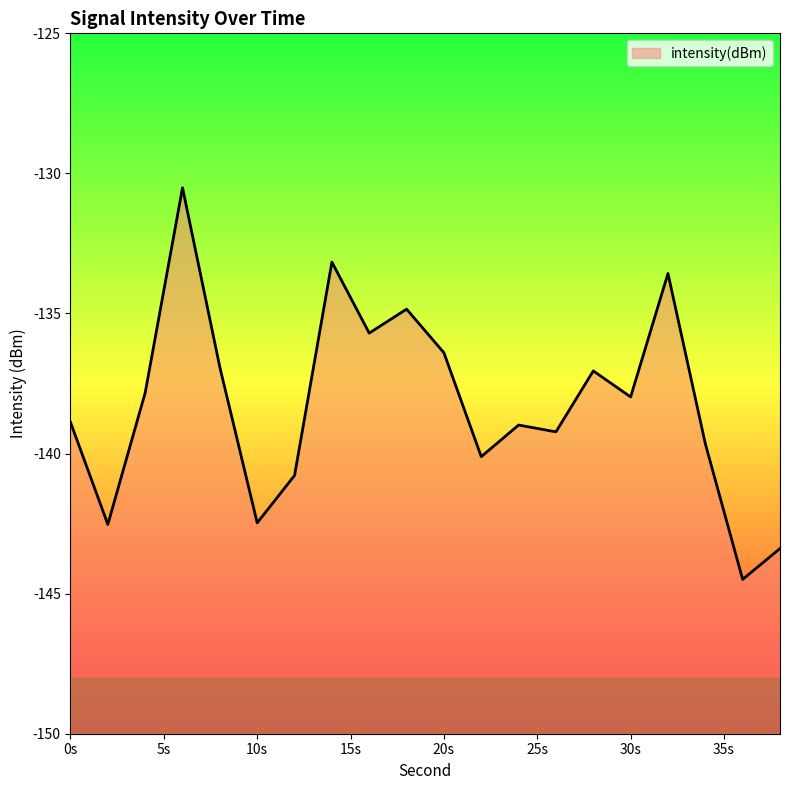

The value at 16 is -135.7. True or false?

True